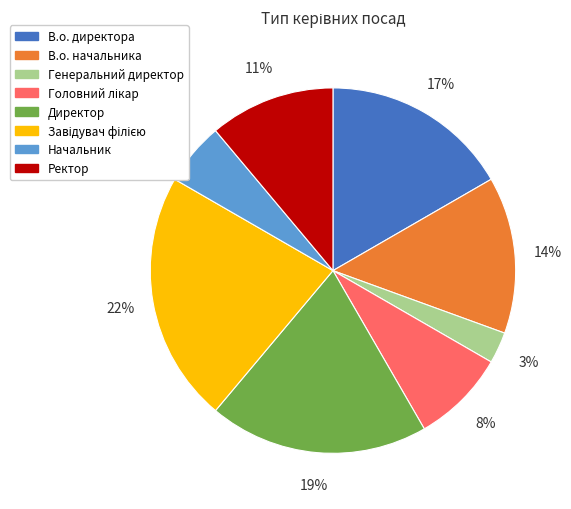

To the nearest percent, what is the difference between the largest and smallest slice percentages?

19%